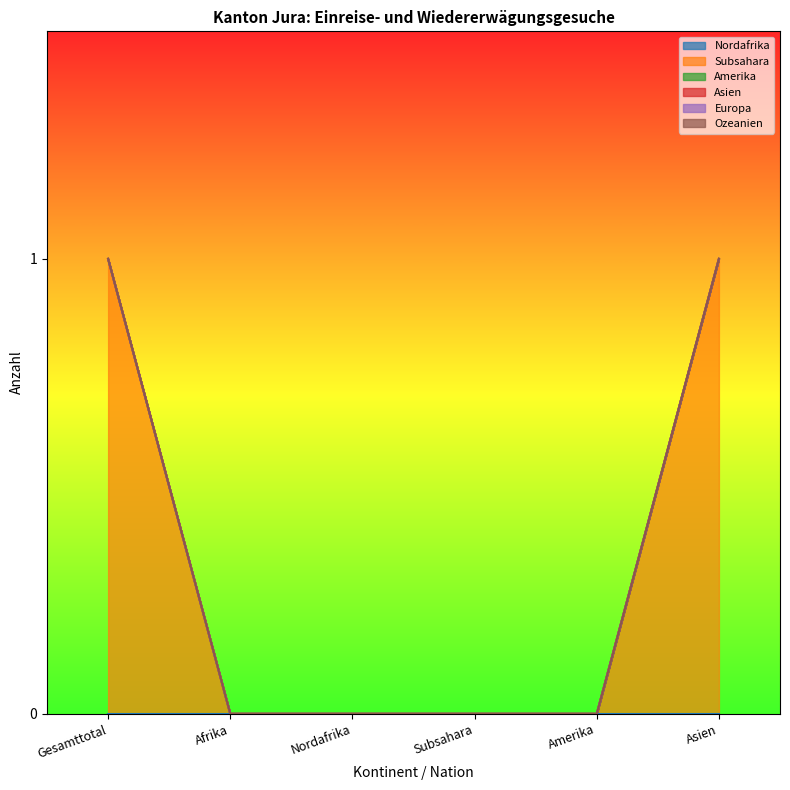

List the series in order of their peak value, lowest first.

Nordafrika, Amerika, Asien, Europa, Ozeanien, Subsahara